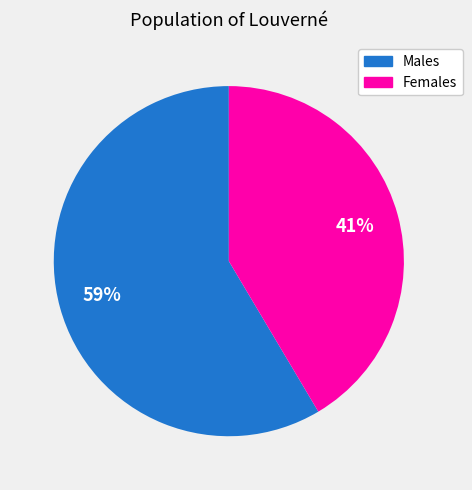

To the nearest percent, what is the average slice percentage?

50%